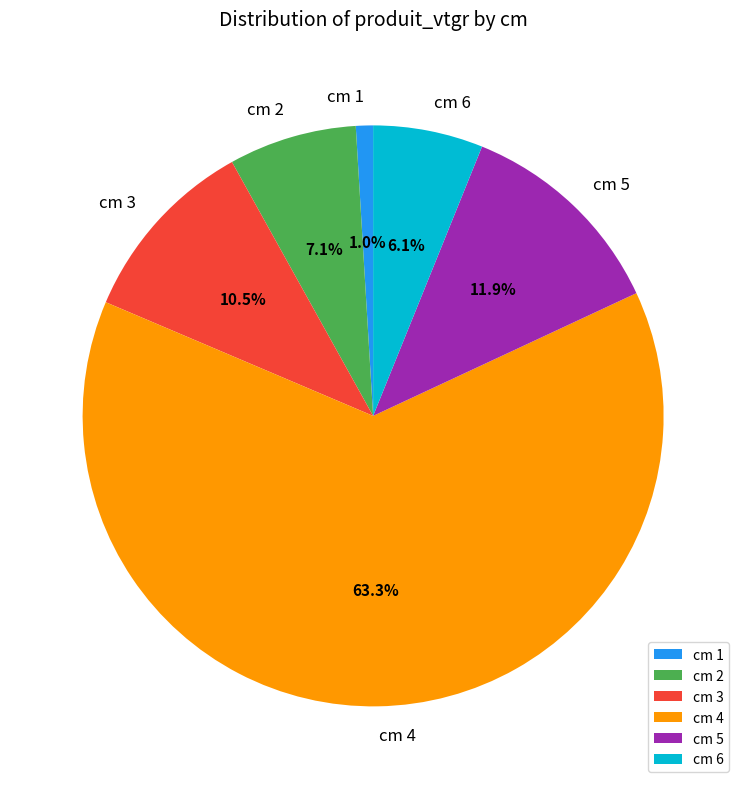

How many slices are in this pie chart?

6